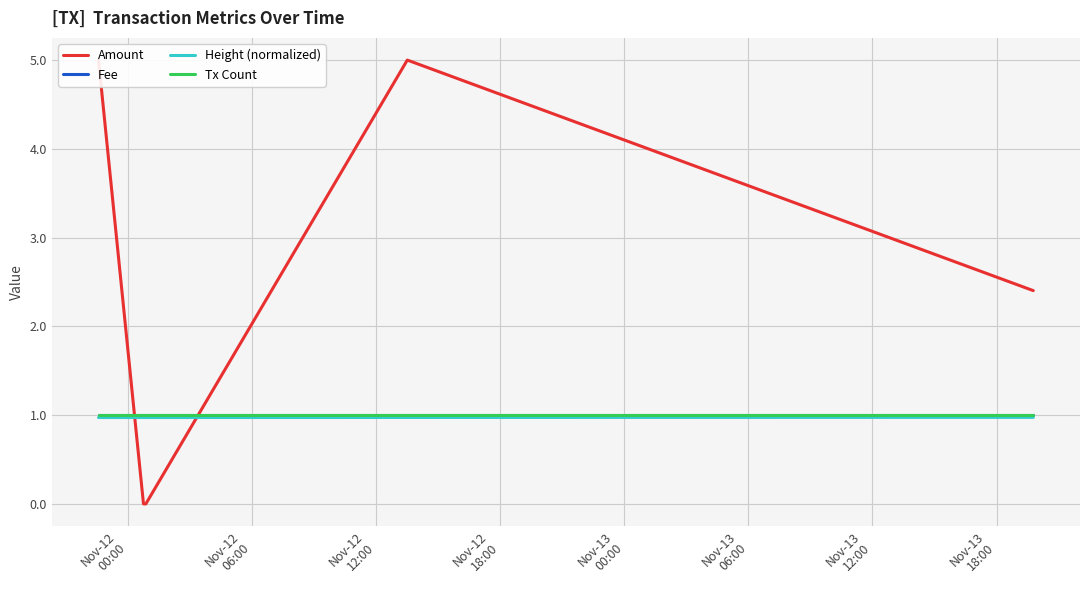

Which category has the lowest value in the Fee series?

Nov-12
00:00